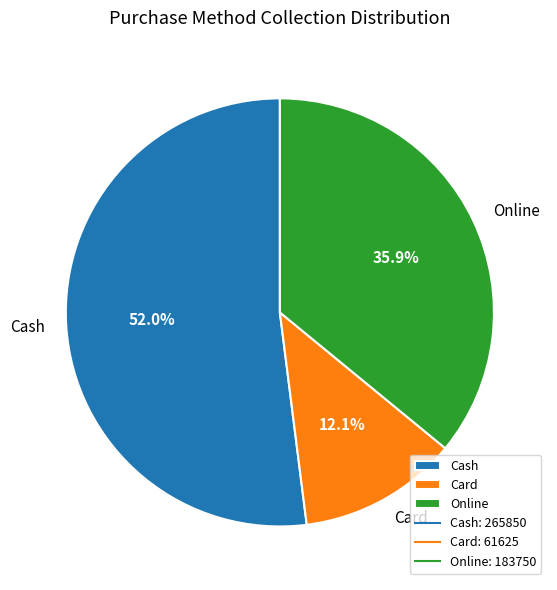

How many segments does this pie chart have?

3